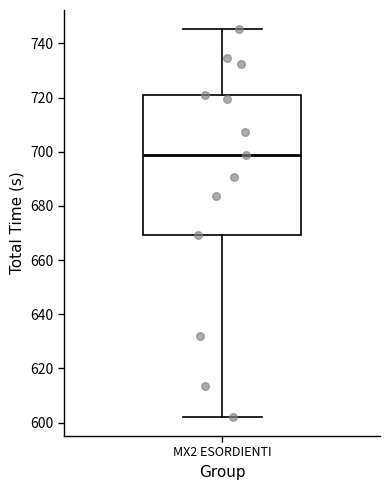

Read this box plot against the y-axis: the position of the median line, the range covered by the box, and the ends of both whiskers. The values are not printed on the chart, so give them approximately, as read against the axis.

median 698, box 670 to 720, whiskers 602 to 746